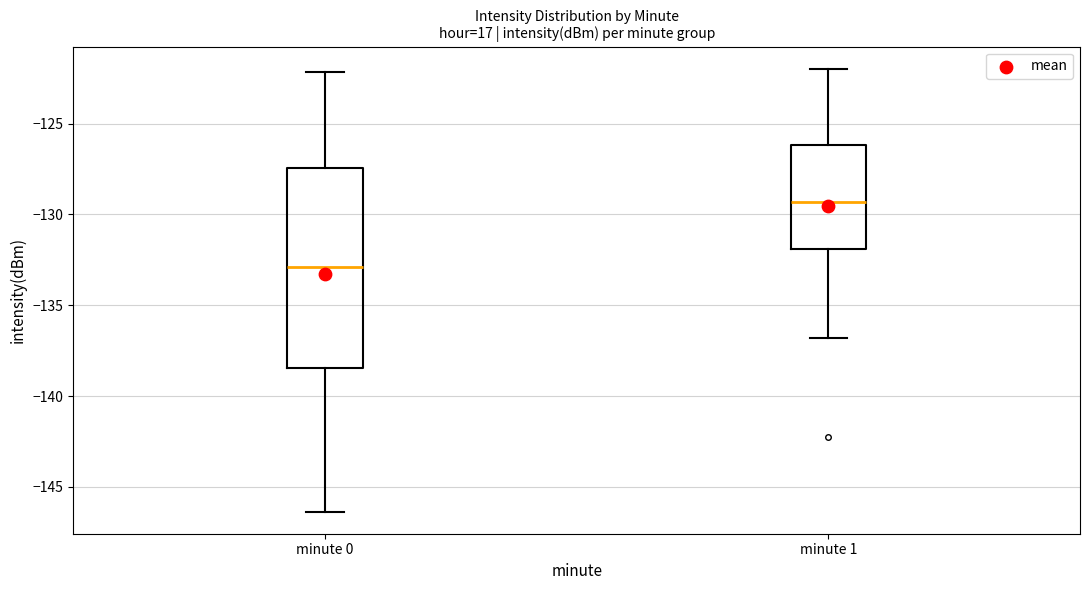

Where does the upper whisker of the box for minute 0 end on the y-axis? The values are not printed on the chart, so give them approximately, as read against the axis.

-122.0